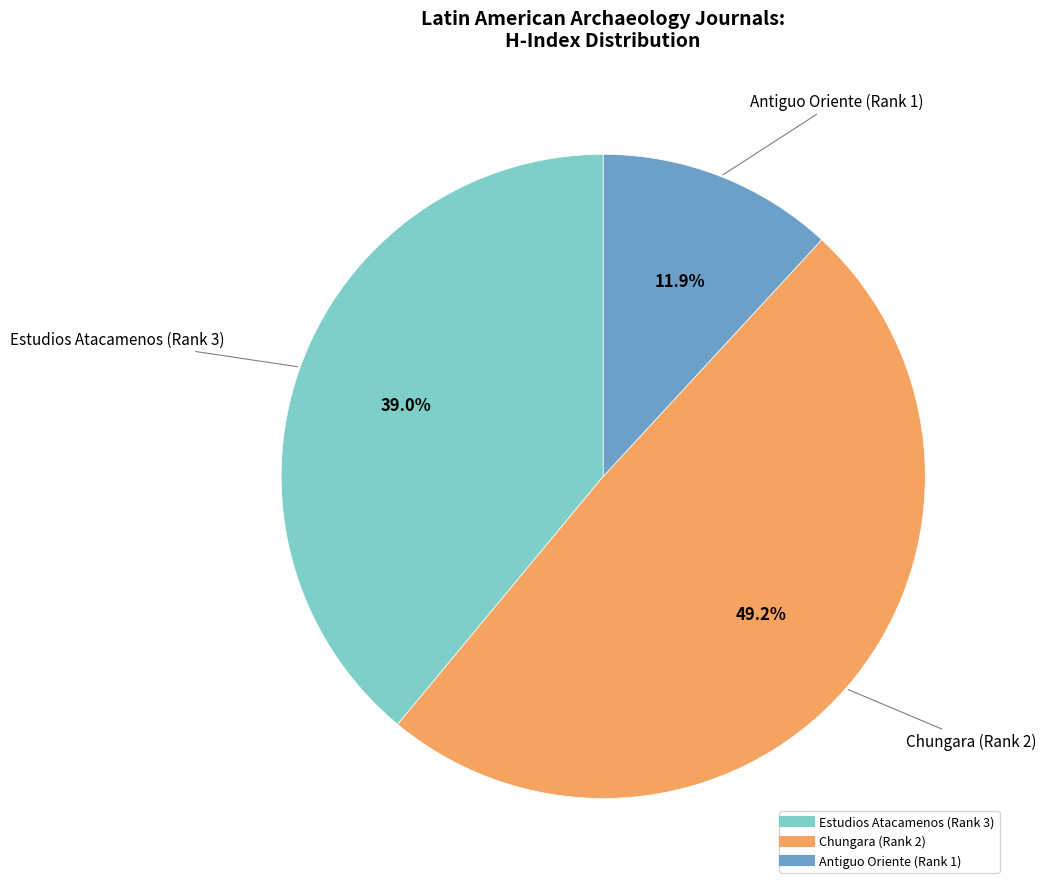

Count the number of slices in the pie.

3